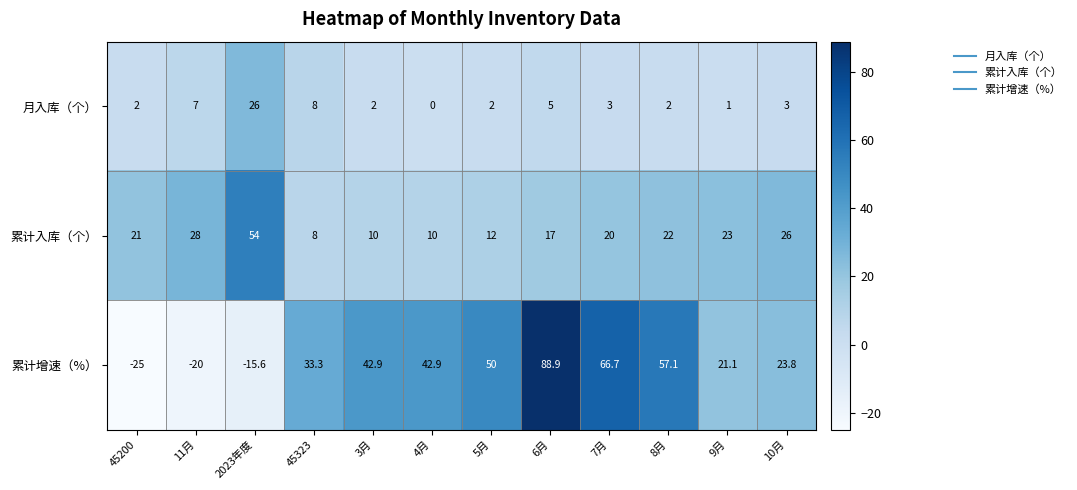

Which series has the largest total across all categories?

累计增速（%）